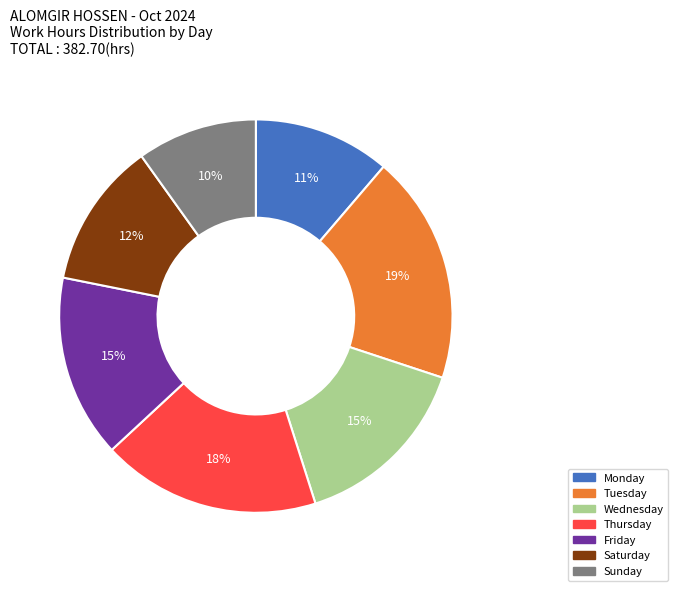

Is there any slice that represents more than half of the pie?

No